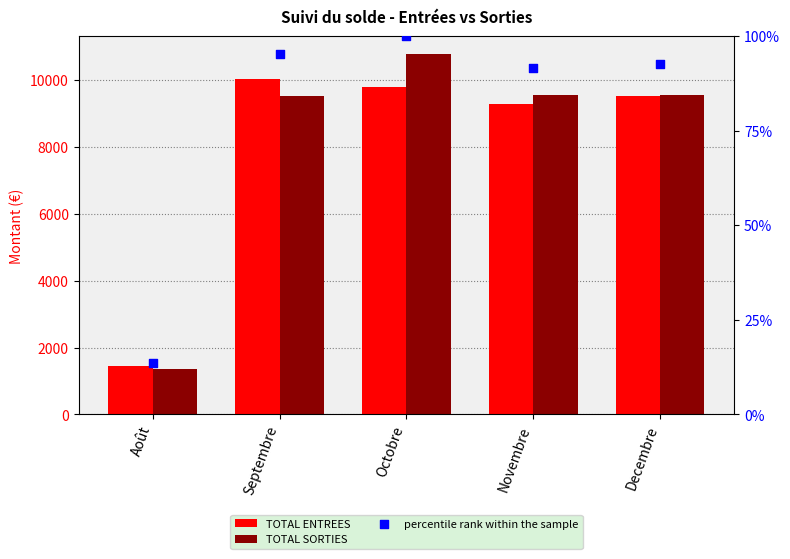

Is the value of TOTAL SORTIES at Decembre greater than the value of percentile rank within the sample at Novembre?

Yes